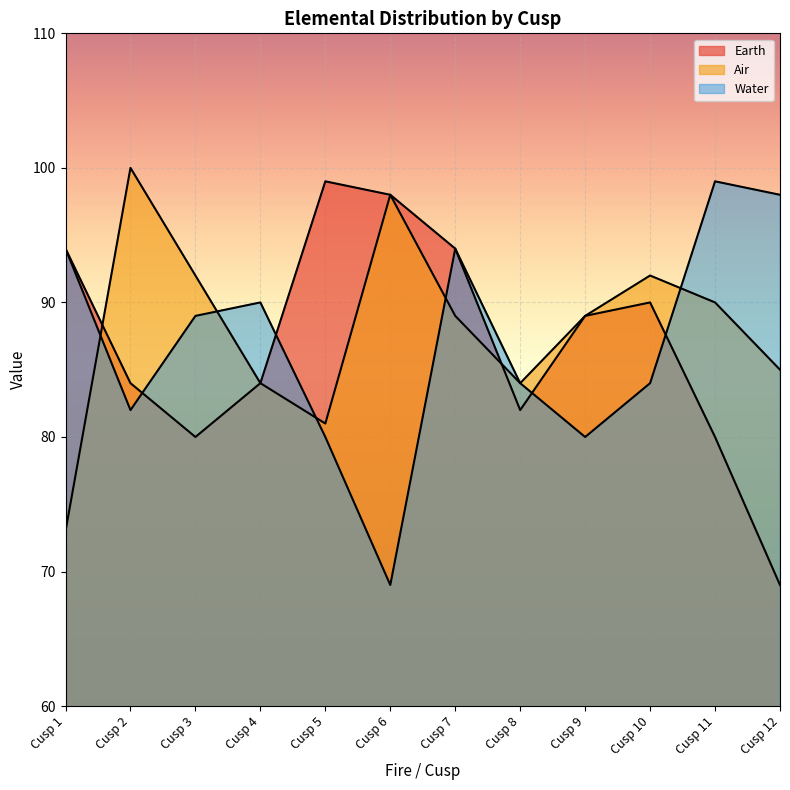

How many categories are shown in the chart?

12